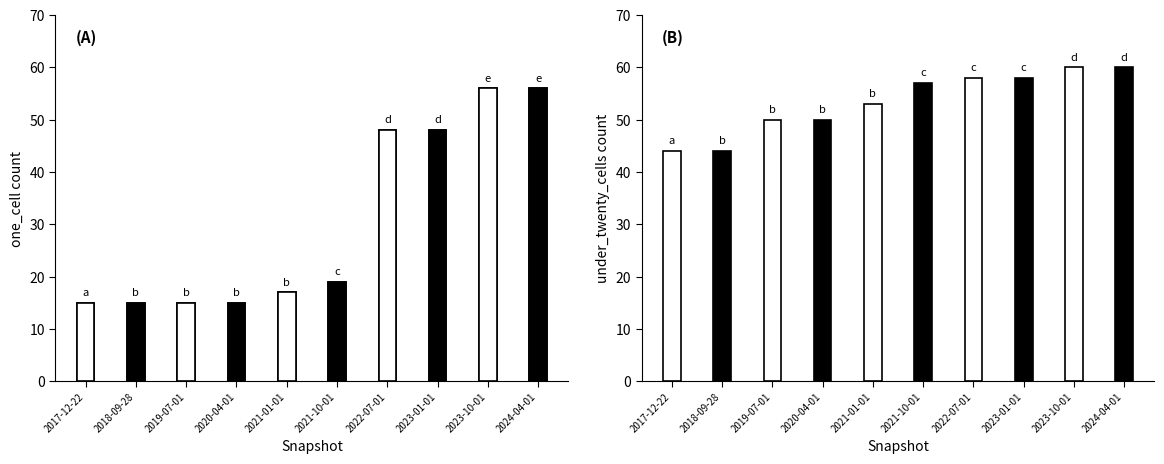

Does the chart contain any negative values?

No